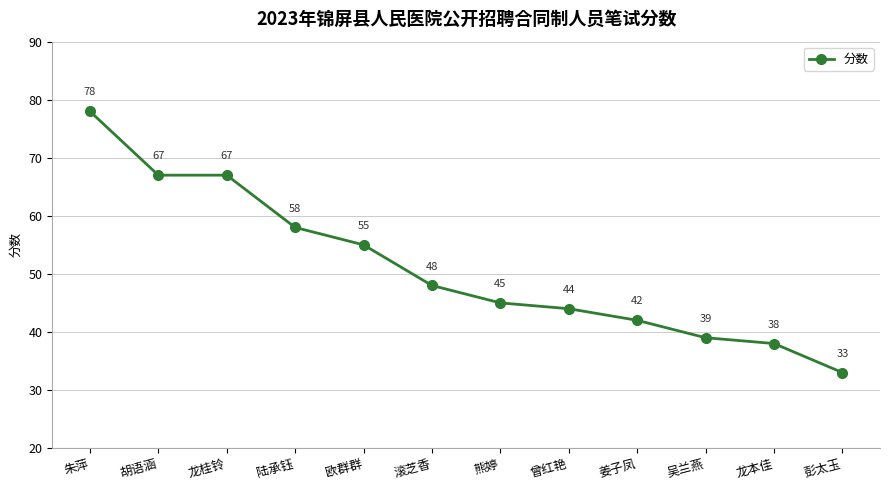

Reading right to left, what are all the values shown in this chart?

彭太玉=33	龙本佳=38	吴兰燕=39	姜子凤=42	曾红艳=44	熊婷=45	滚芝香=48	欧群群=55	陆承钰=58	龙桂铃=67	胡语涵=67	朱萍=78